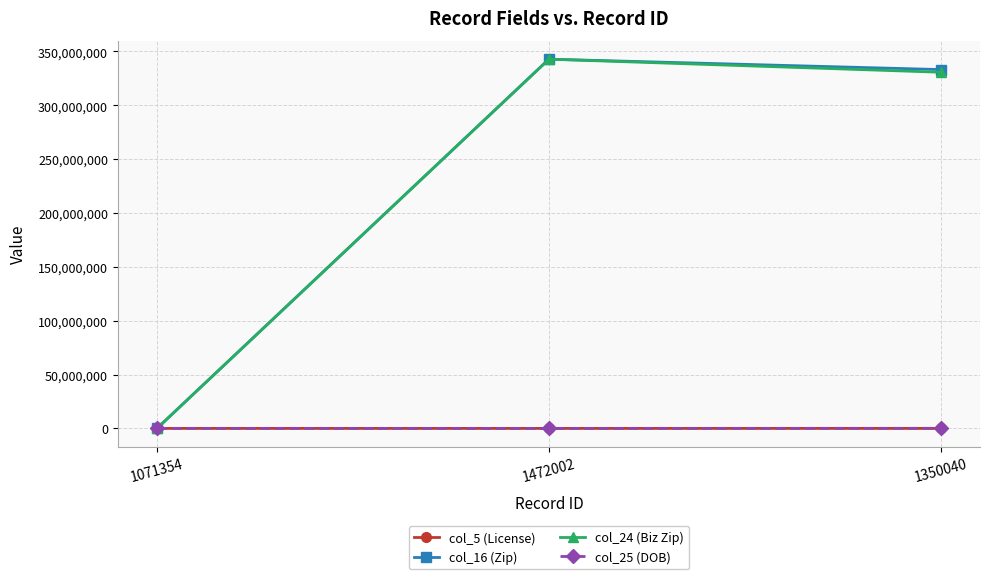

What is the highest value of the col_16 (Zip) series?

342850000